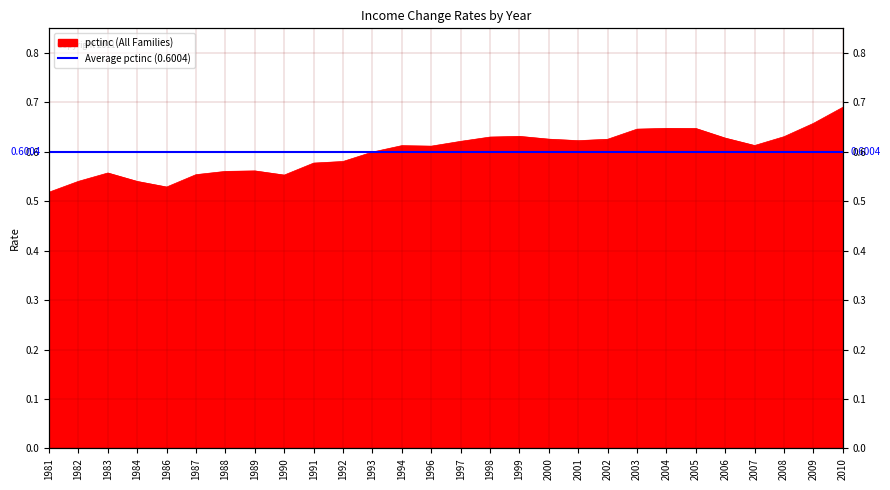

List the labels in order of value, smallest first.

1981, 1986, 1984, 1982, 1990, 1987, 1983, 1988, 1989, 1991, 1992, 1993, 1996, 1994, 2007, 1997, 2001, 2002, 2000, 2006, 1998, 2008, 1999, 2003, 2005, 2004, 2009, 2010